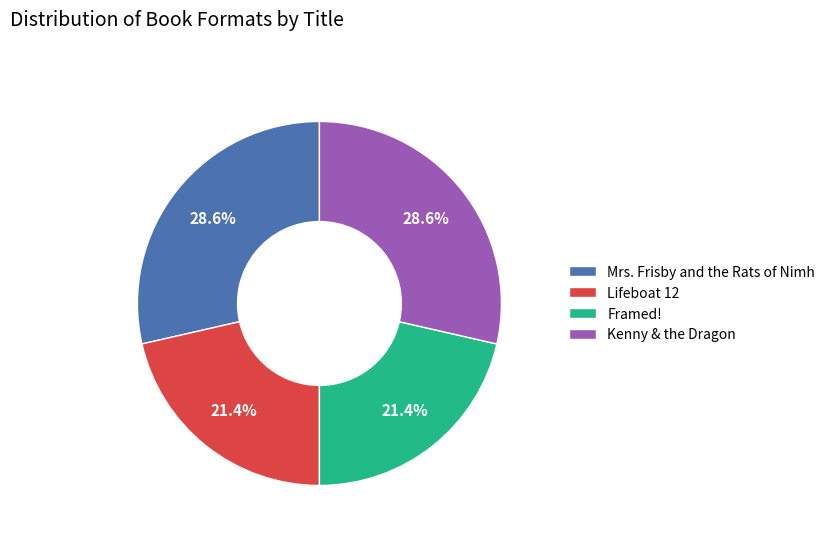

Does Framed! account for over 50% of the chart?

No